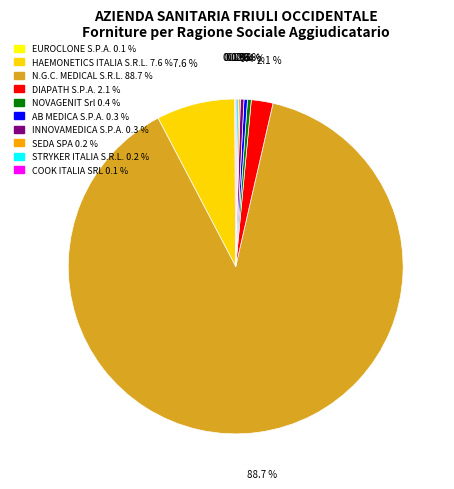

Approximately how many times larger is the value at DIAPATH S.P.A. compared to INNOVAMEDICA S.P.A.?

6.0